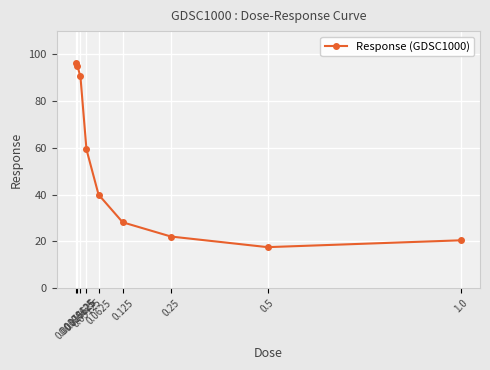

Where is the first local minimum?

0.5